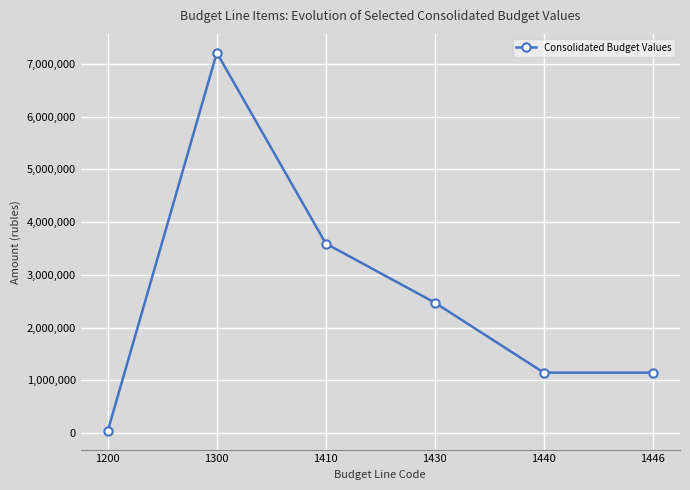

How many interior local peaks (higher than both neighbors) does the data have?

1